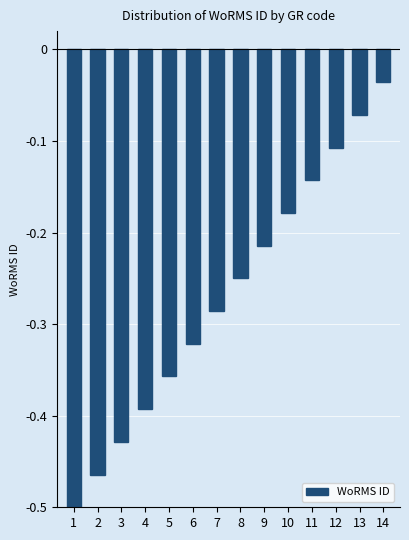

Which has a higher value, 4 or 3?

4